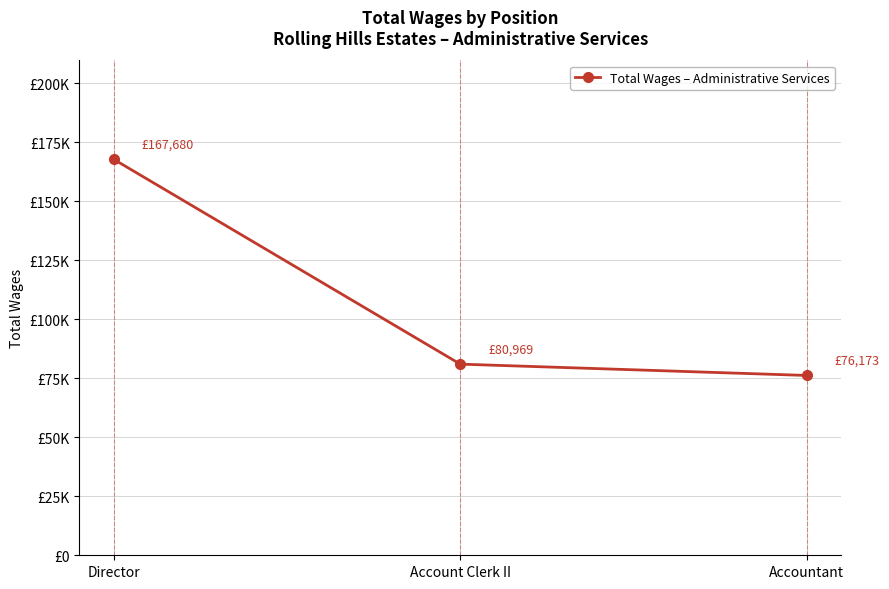

Where does the data first go above 80969?

Director